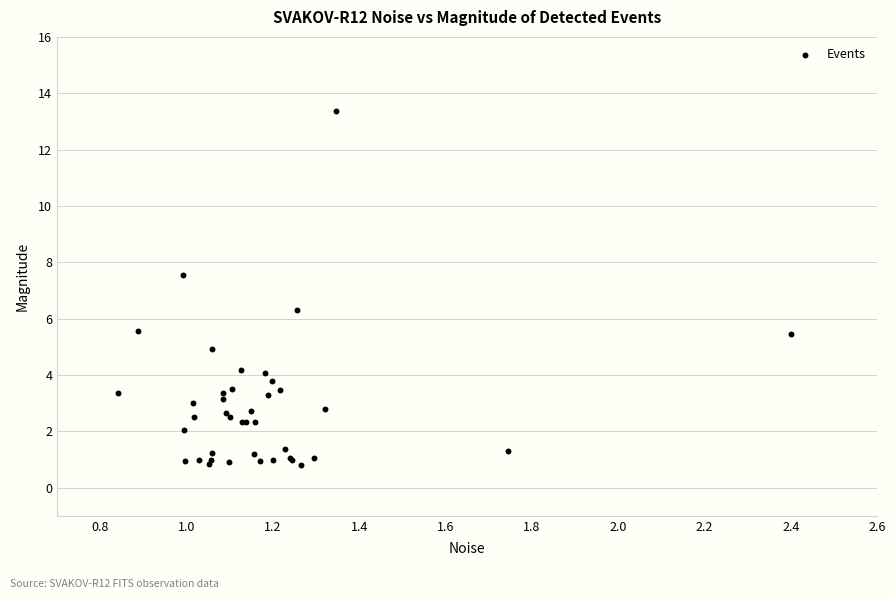

What Y value in the scatter plot is closest to 7?

7.5